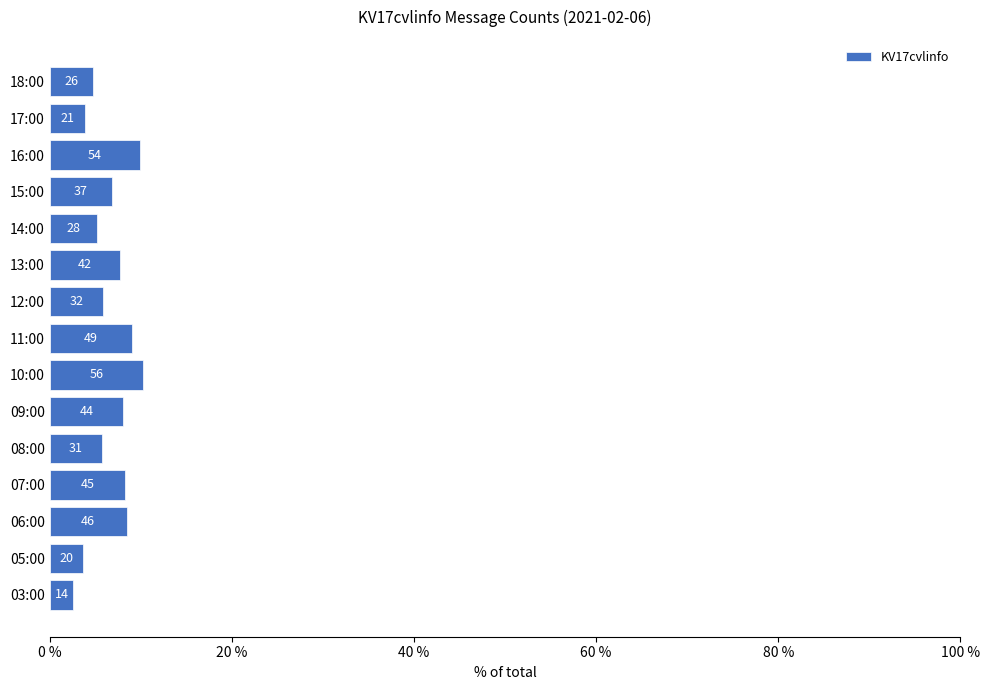

Does the chart contain any negative values?

No